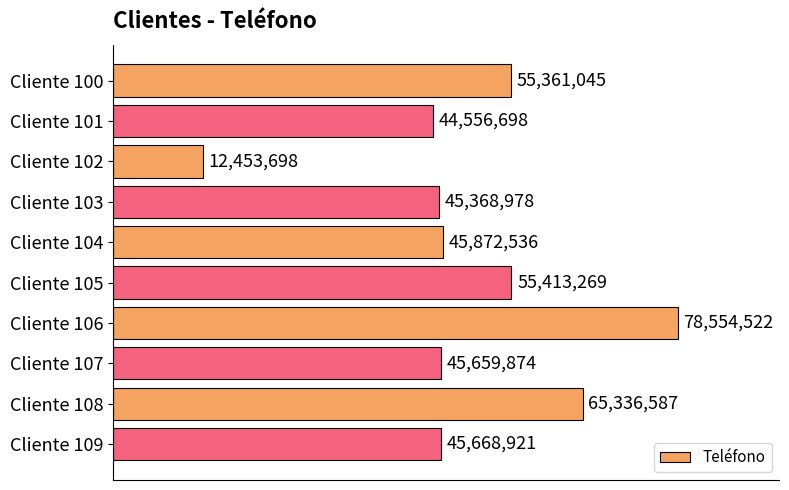

What is the minimum value shown in the chart?

12453698